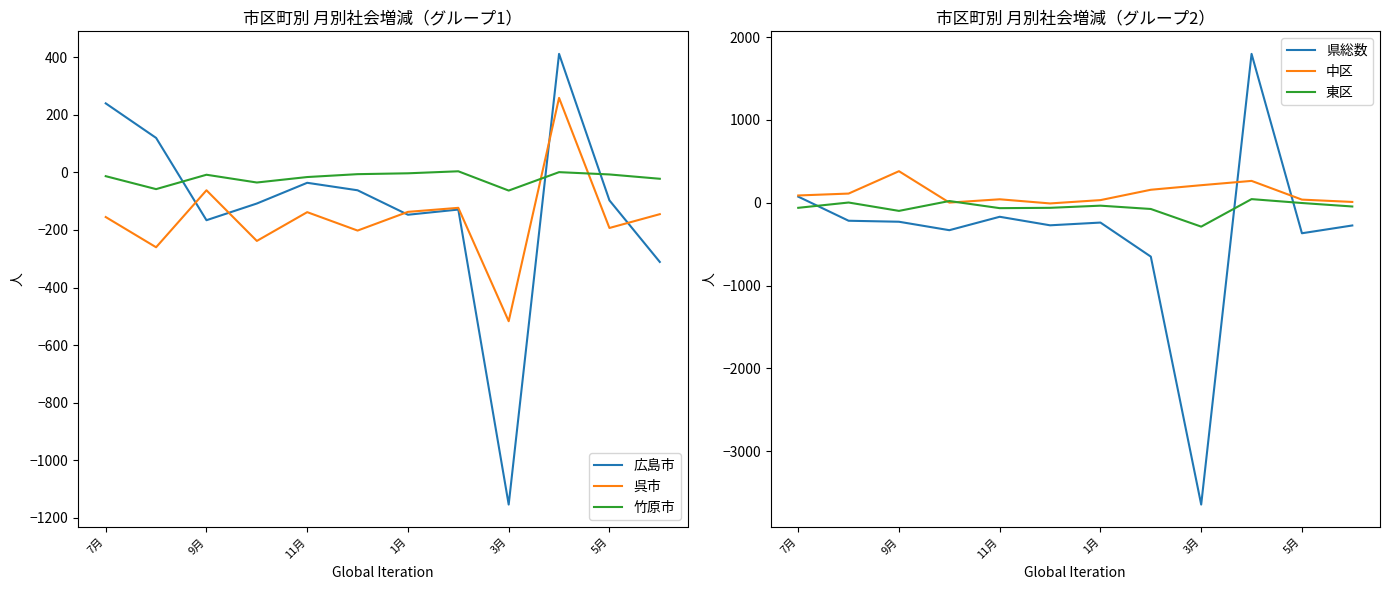

At how many categories does at least one series exceed -3573?

12